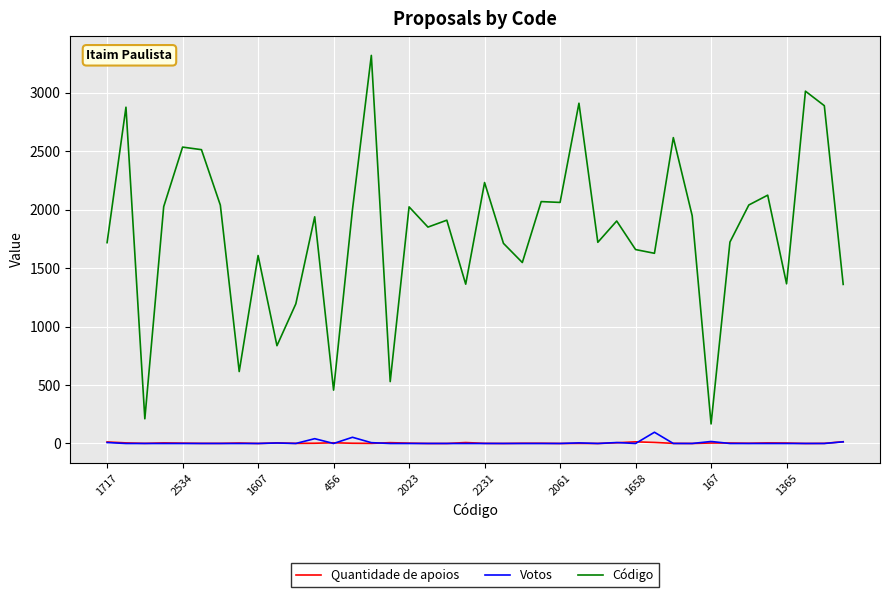

What are all the series names shown in the legend?

Quantidade de apoios, Votos, Código